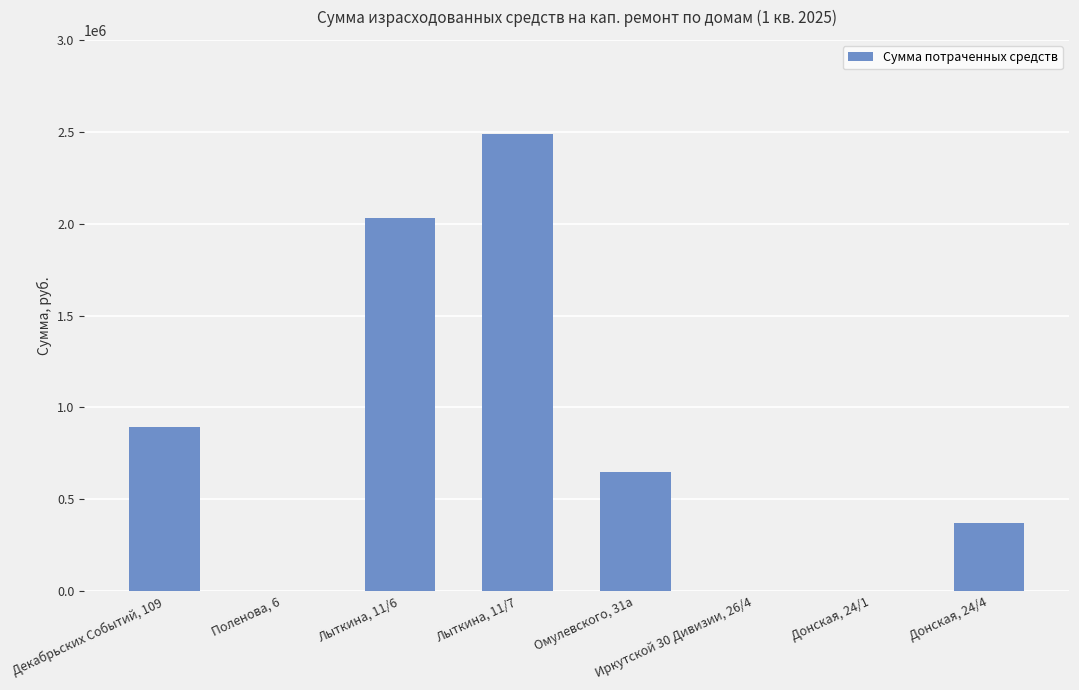

What is the sum of the values at Донская, 24/4 and Донская, 24/1?

369062.0